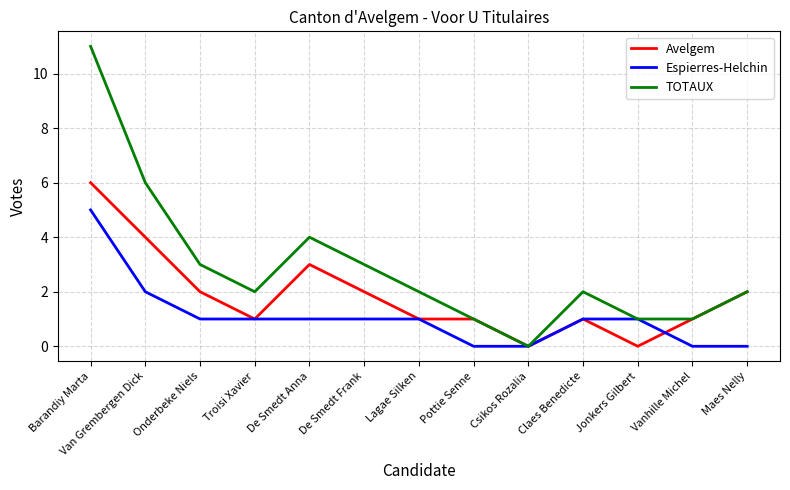

Reading right to left, transcribe all the data shown in this chart.

Avelgem: 2	1	0	1	0	1	1	2	3	1	2	4	6
Espierres-Helchin: 0	0	1	1	0	0	1	1	1	1	1	2	5
TOTAUX: 2	1	1	2	0	1	2	3	4	2	3	6	11